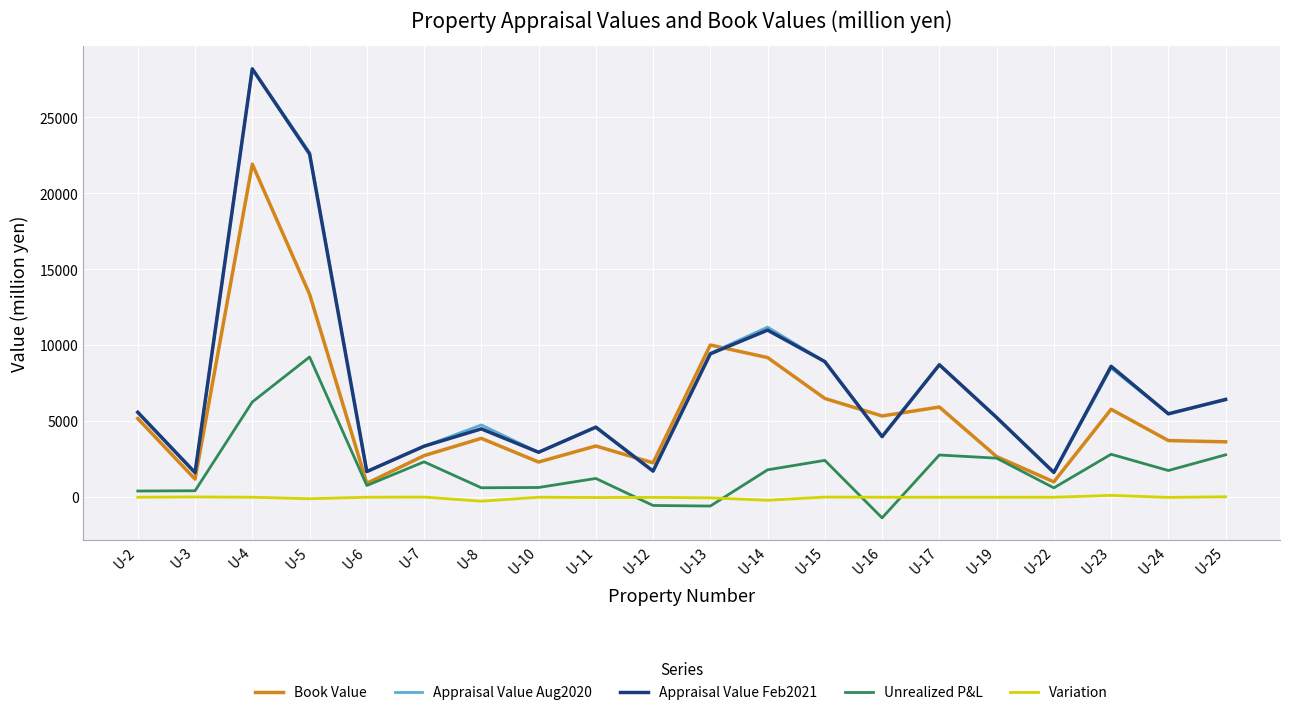

Is the value of Variation at U-3 greater than the value of Appraisal Value Feb2021 at U-16?

No